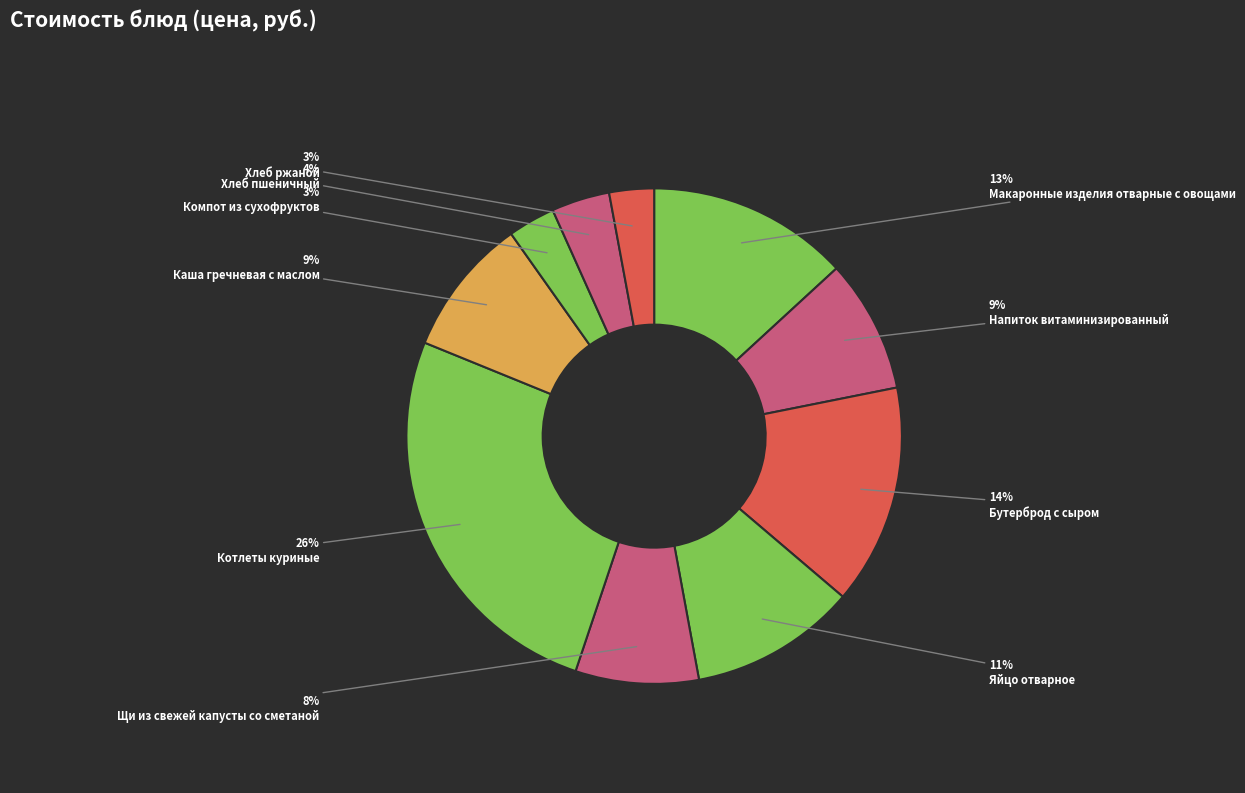

Which category has the biggest portion of the pie?

Котлеты куриные